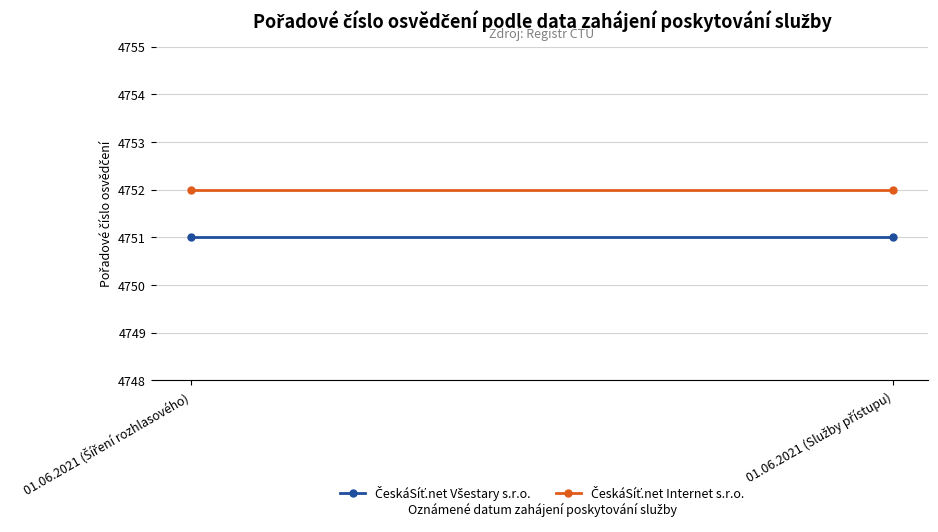

What is the sum of the ČeskáSíť.net Internet s.r.o. values at 01.06.2021 (Služby přístupu) and 01.06.2021 (Šíření rozhlasového)?

9504